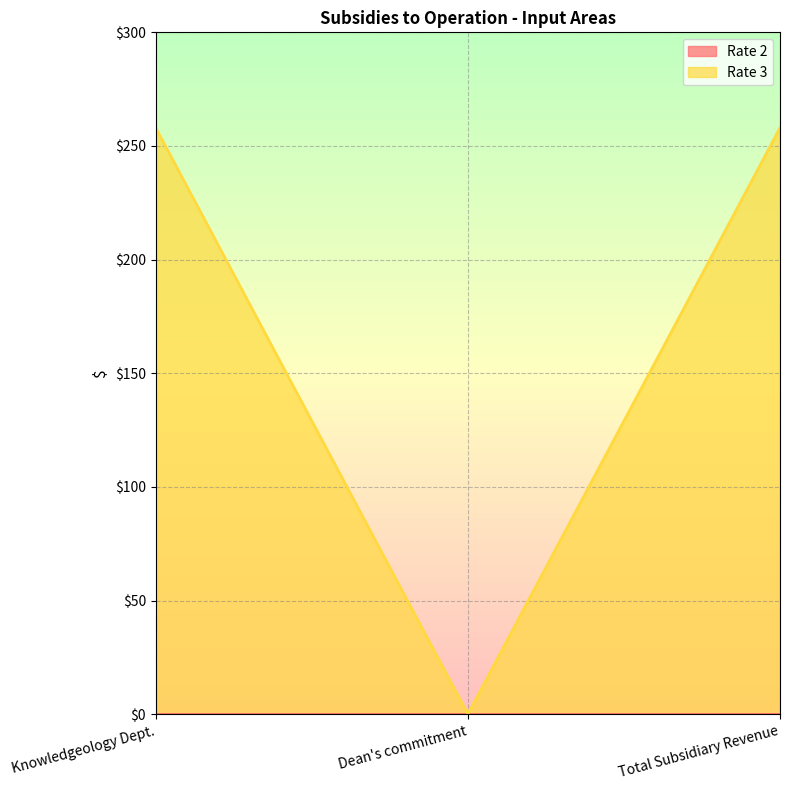

Which label corresponds to the largest value in the chart?

Knowledgeology Dept.